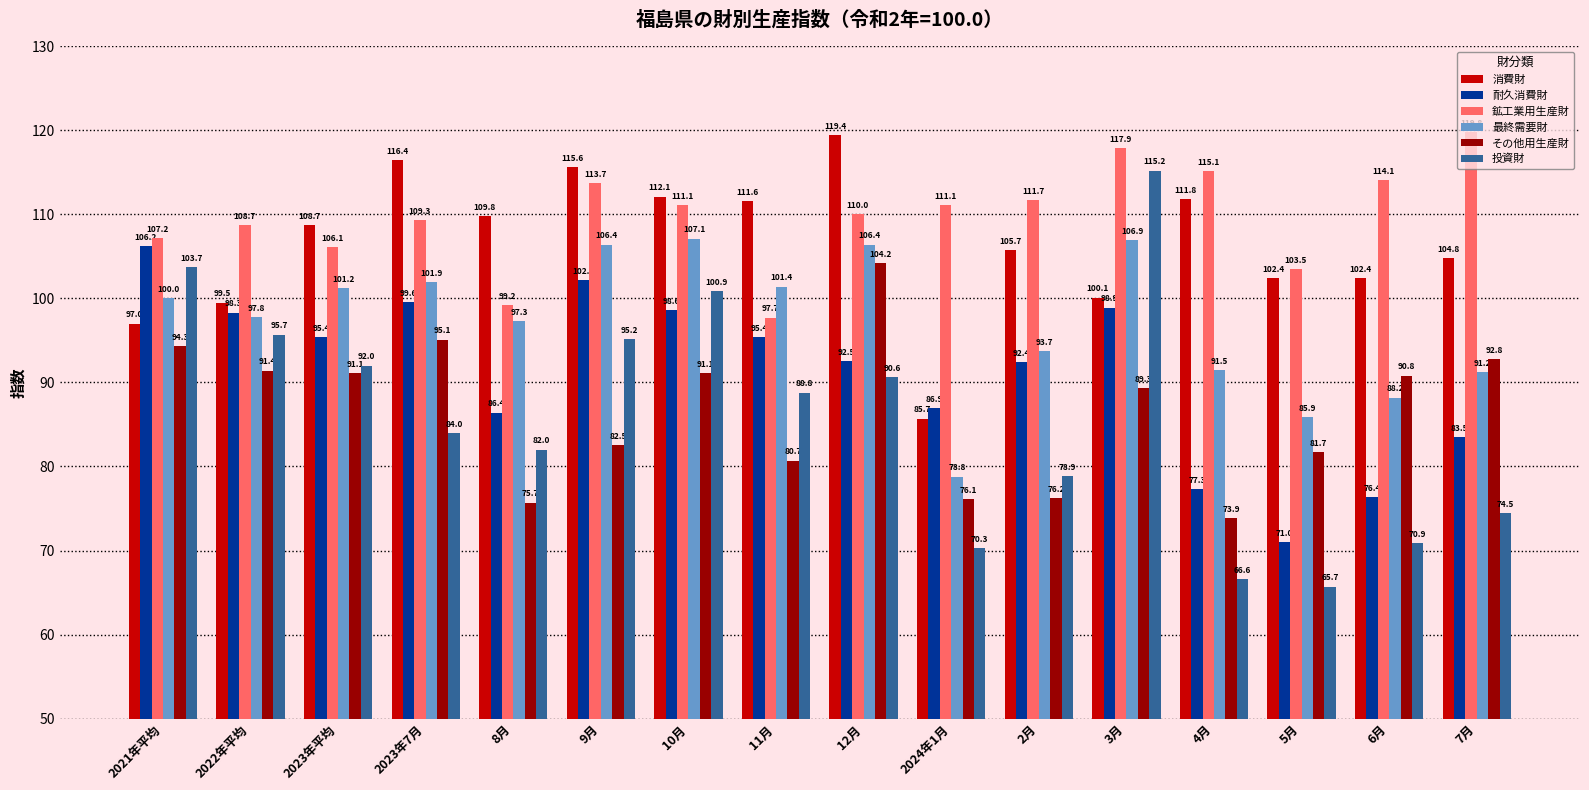

Reading left to right, what are all the values shown in this chart?

消費財: 97.0	99.5	108.7	116.4	109.8	115.6	112.1	111.6	119.4	85.7	105.7	100.1	111.8	102.4	102.4	104.8
耐久消費財: 106.2	98.3	95.4	99.6	86.4	102.2	98.6	95.4	92.5	86.9	92.4	98.9	77.3	71.0	76.4	83.5
鉱工業用生産財: 107.2	108.7	106.1	109.3	99.2	113.7	111.1	97.7	110.0	111.1	111.7	117.9	115.1	103.5	114.1	119.8
最終需要財: 100.0	97.8	101.2	101.9	97.3	106.4	107.1	101.4	106.4	78.8	93.7	106.9	91.5	85.9	88.2	91.2
その他用生産財: 94.3	91.4	91.1	95.1	75.7	82.5	91.1	80.7	104.2	76.1	76.2	89.3	73.9	81.7	90.8	92.8
投資財: 103.7	95.7	92.0	84.0	82.0	95.2	100.9	88.8	90.6	70.3	78.9	115.2	66.6	65.7	70.9	74.5